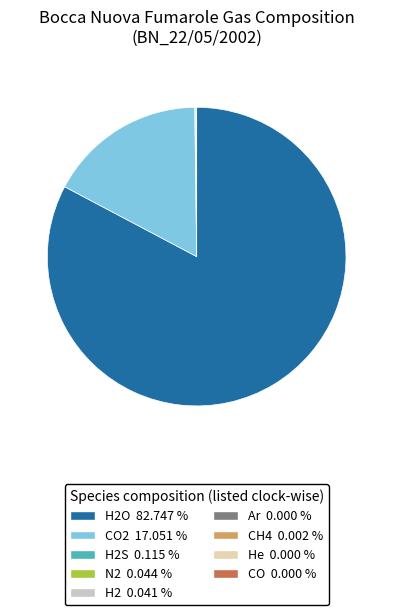

Is there a majority slice in this chart?

Yes